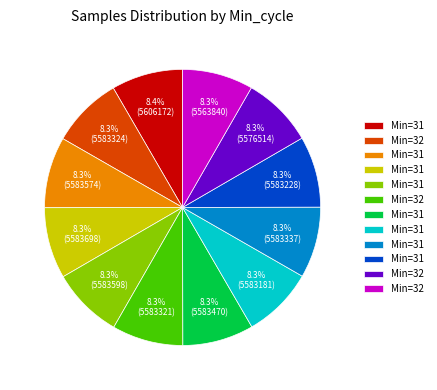

Does any single category account for the majority?

No